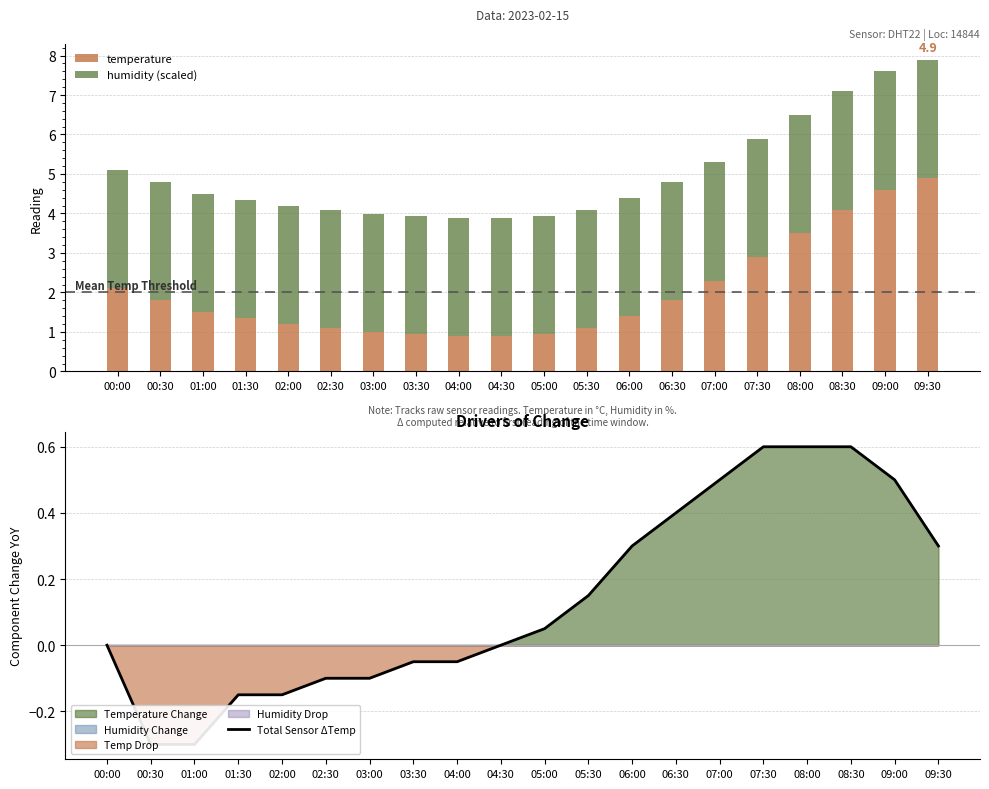

The value of humidity (scaled) at 06:30 is 3.0. True or false?

True